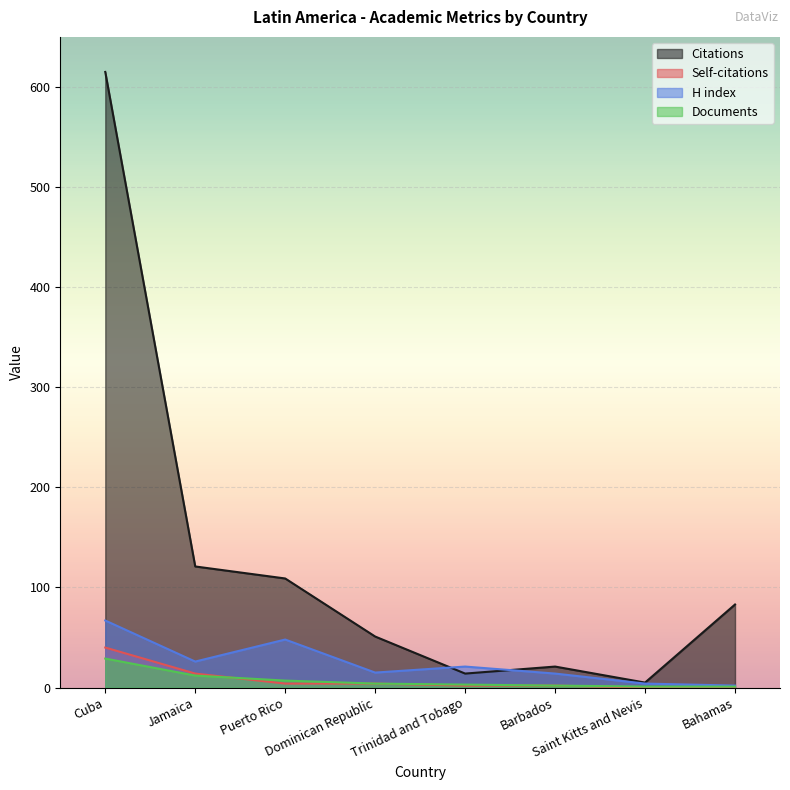

Reading left to right, transcribe all the data shown in this chart.

Citations: Cuba=615	Jamaica=121	Puerto Rico=109	Dominican Republic=51	Trinidad and Tobago=14	Barbados=21	Saint Kitts and Nevis=5	Bahamas=83
Self-citations: Cuba=40	Jamaica=14	Puerto Rico=4	Dominican Republic=4	Trinidad and Tobago=2	Barbados=2	Saint Kitts and Nevis=0	Bahamas=0
H index: Cuba=67	Jamaica=26	Puerto Rico=48	Dominican Republic=15	Trinidad and Tobago=21	Barbados=14	Saint Kitts and Nevis=4	Bahamas=2
Documents: Cuba=29	Jamaica=12	Puerto Rico=7	Dominican Republic=4	Trinidad and Tobago=3	Barbados=2	Saint Kitts and Nevis=1	Bahamas=1